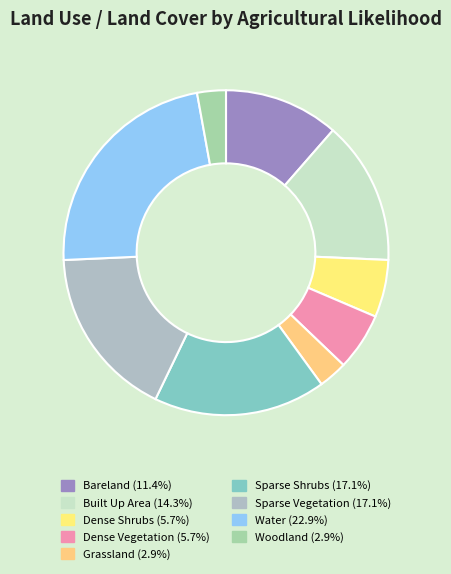

To the nearest percent, what portion does Woodland represent?

3%